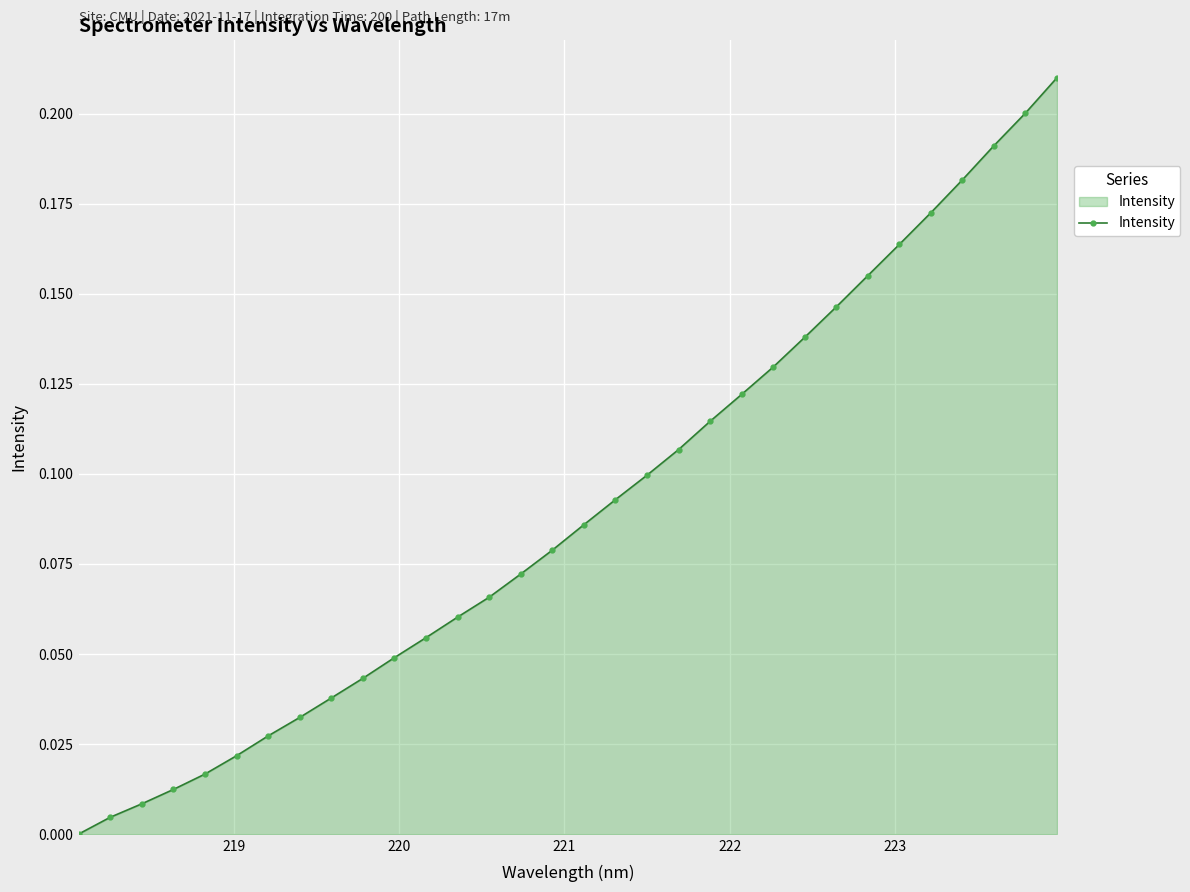

What is the sum of all values?

2.9